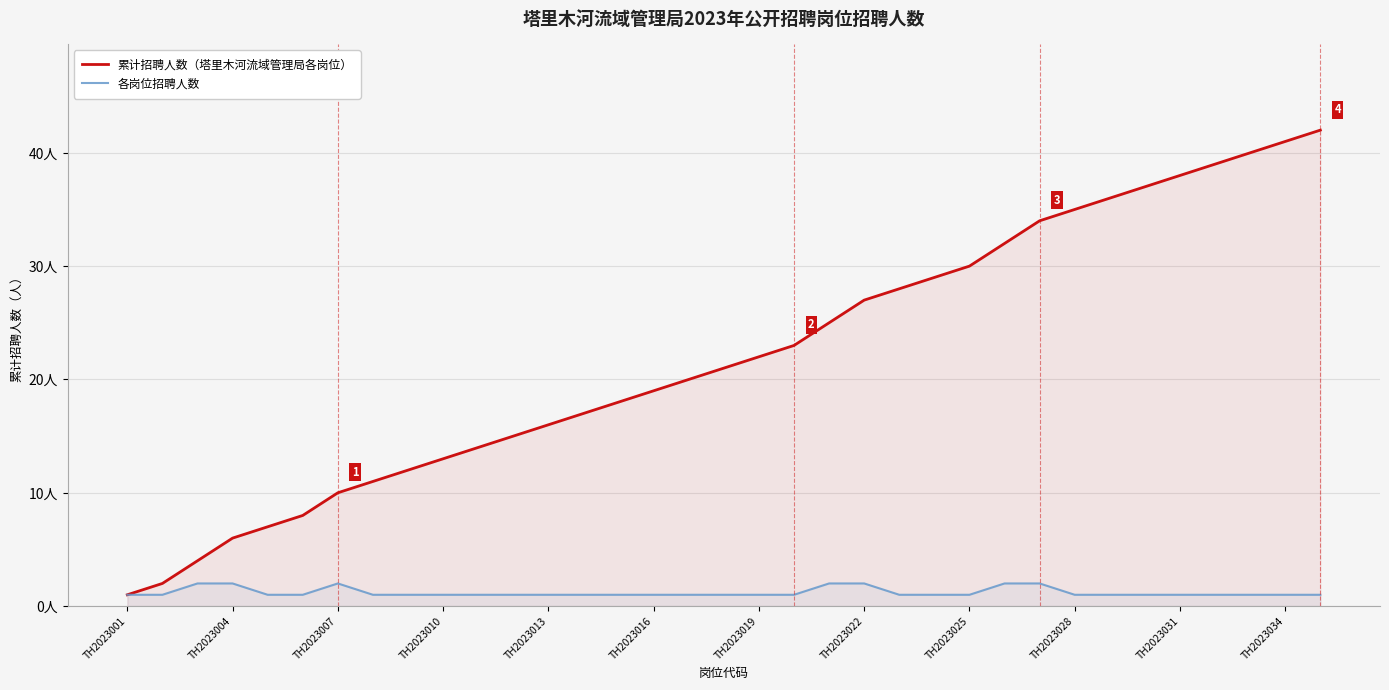

Is it true that 各岗位招聘人数 equals 1 at TH2023022?

False